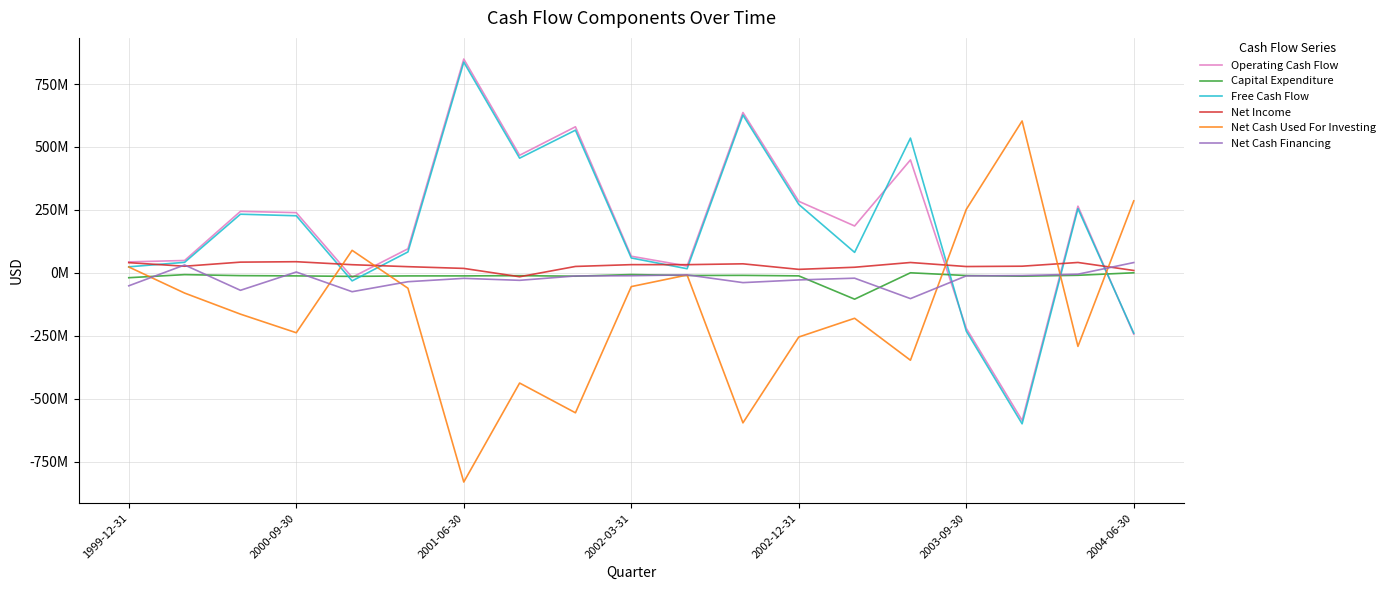

Which series has the largest total across all categories?

Operating Cash Flow